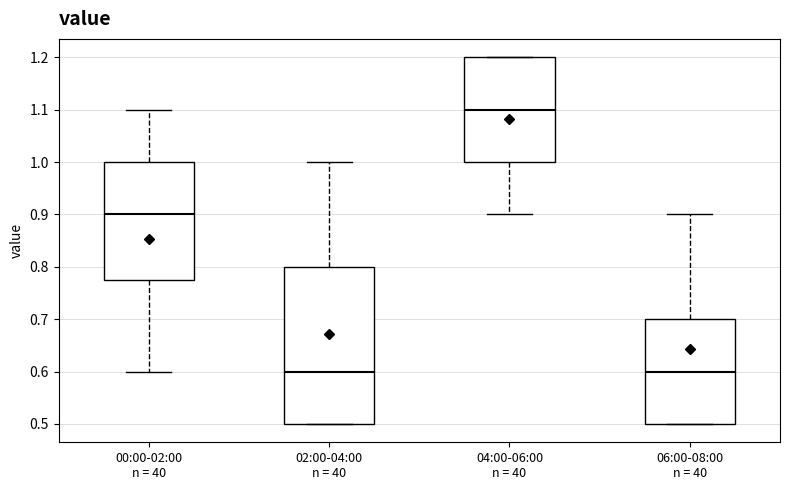

Reading left to right, transcribe this box plot: for each box, give where its median line is, the range the box spans, and where its two whiskers end, as read against the y-axis. The values are not printed on the chart, so give them approximately, as read against the axis.

00:00-02:00 n = 40: median 0.90, box 0.78 to 1.00, whiskers 0.60 to 1.10
02:00-04:00 n = 40: median 0.60, box 0.50 to 0.80, whiskers 0.50 to 1.00
04:00-06:00 n = 40: median 1.10, box 1.00 to 1.20, whiskers 0.90 to 1.20
06:00-08:00 n = 40: median 0.60, box 0.50 to 0.70, whiskers 0.50 to 0.90